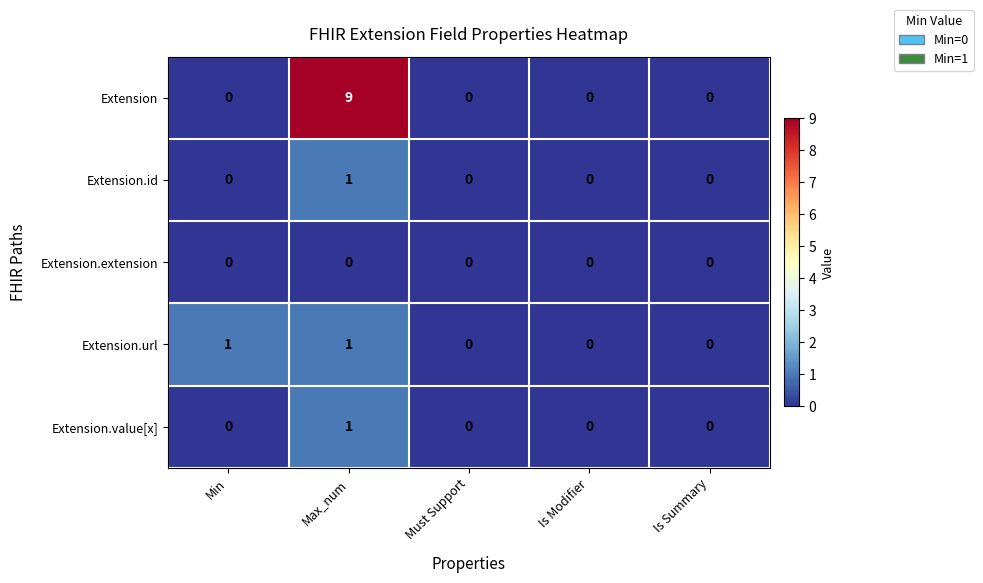

What is the difference between the maximum and minimum values in the Extension series?

9